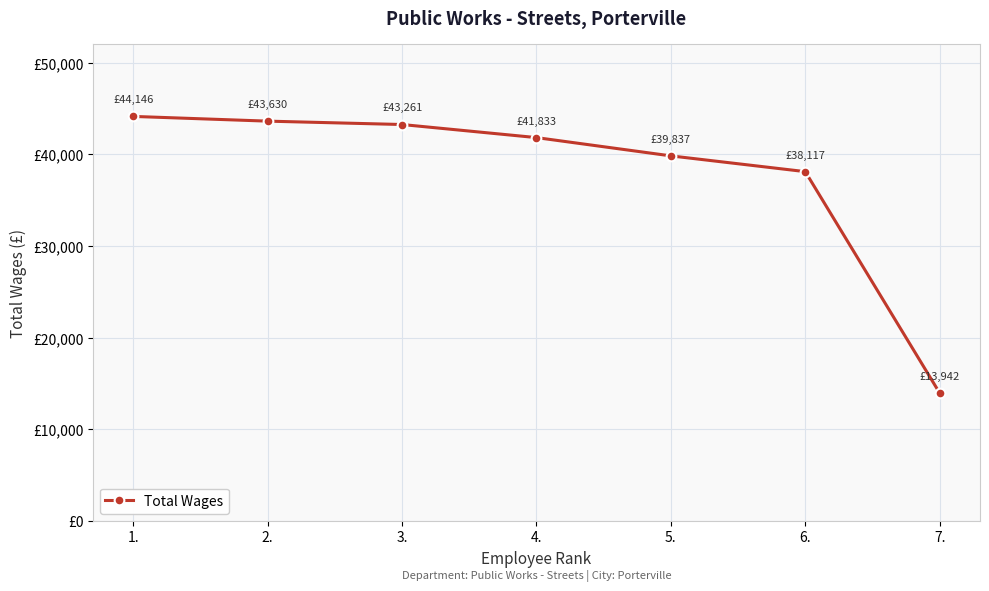

Reading left to right, list all the values displayed in this chart.

44146	43630	43261	41833	39837	38117	13942